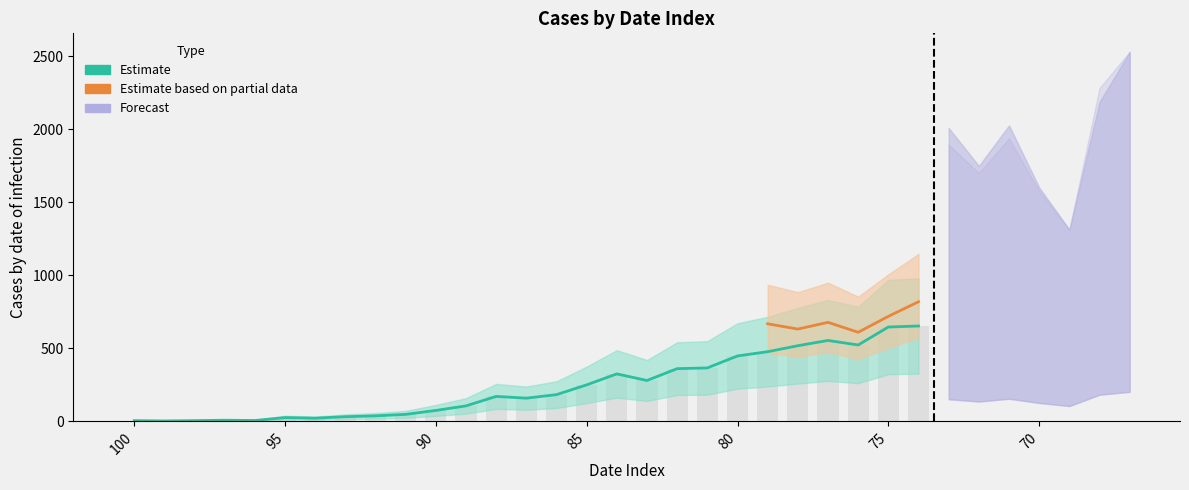

The value of col_3 at 89 is 145. True or false?

False